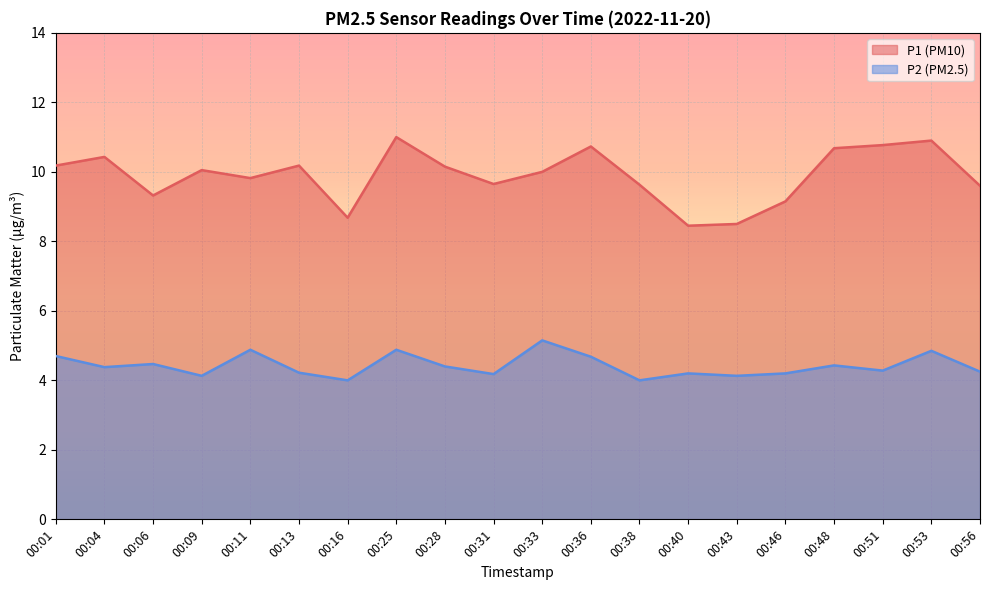

Rank the categories by P1 value from lowest to highest.

00:40, 00:43, 00:16, 00:46, 00:06, 00:56, 00:38, 00:31, 00:11, 00:33, 00:09, 00:28, 00:01, 00:13, 00:04, 00:48, 00:36, 00:51, 00:53, 00:25